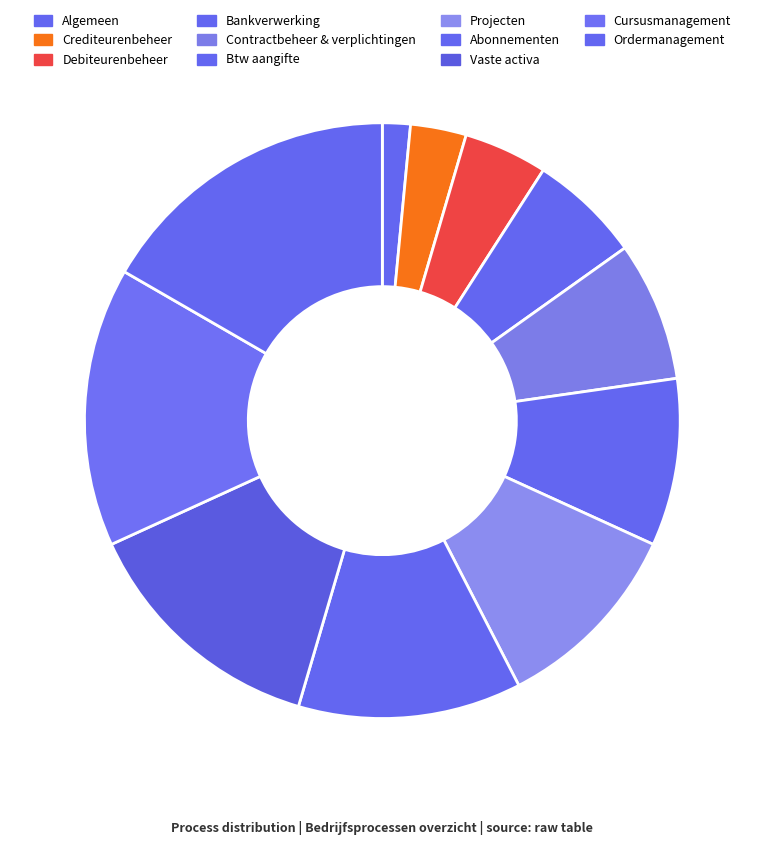

What is the largest slice in the pie chart?

Ordermanagement